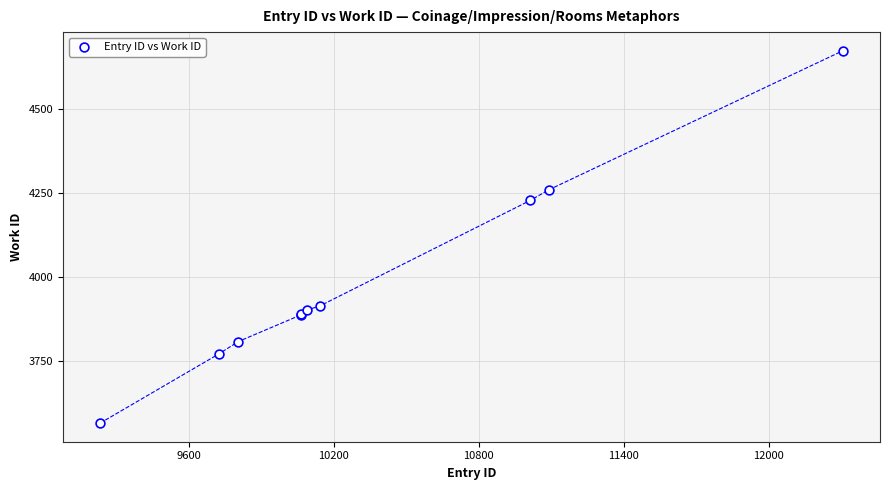

What Y value in the scatter plot is closest to 4120?

4229